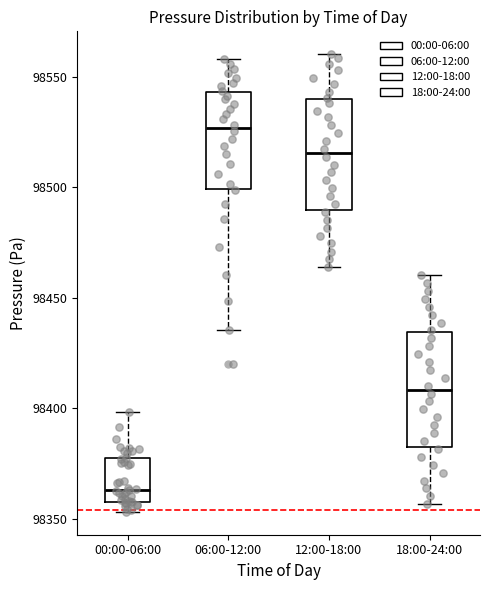

Which box has the lowest median line?

00:00-06:00